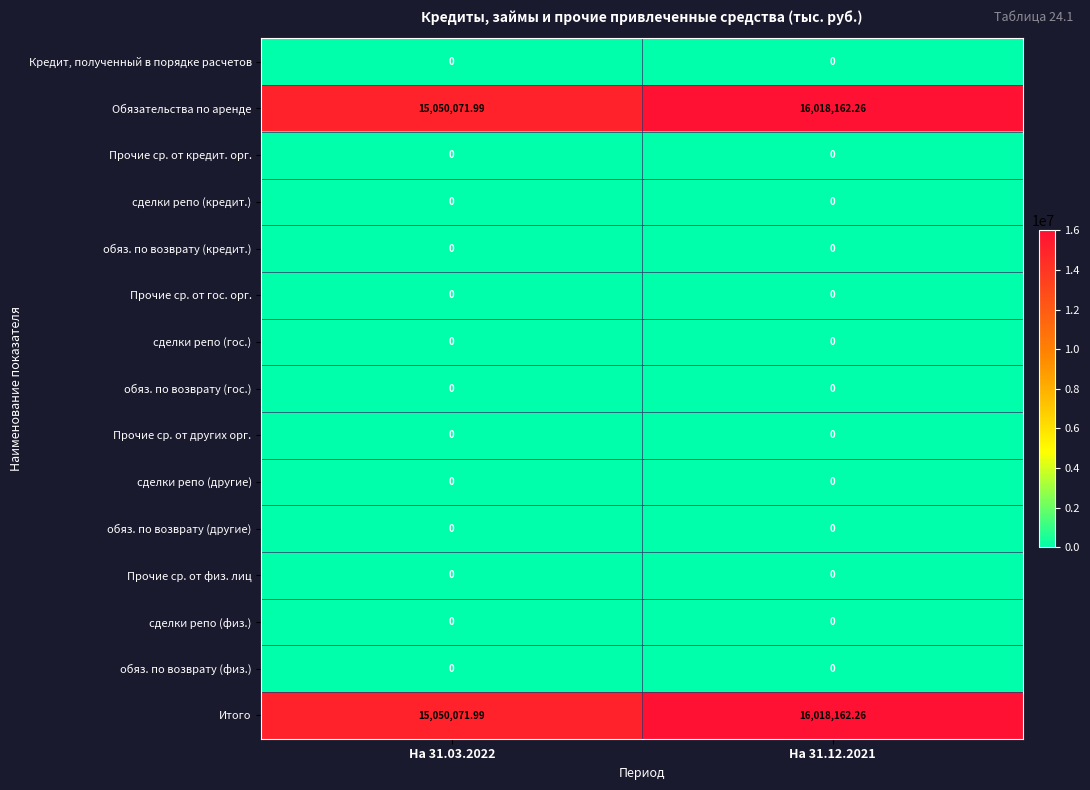

How many series are shown in this chart?

15